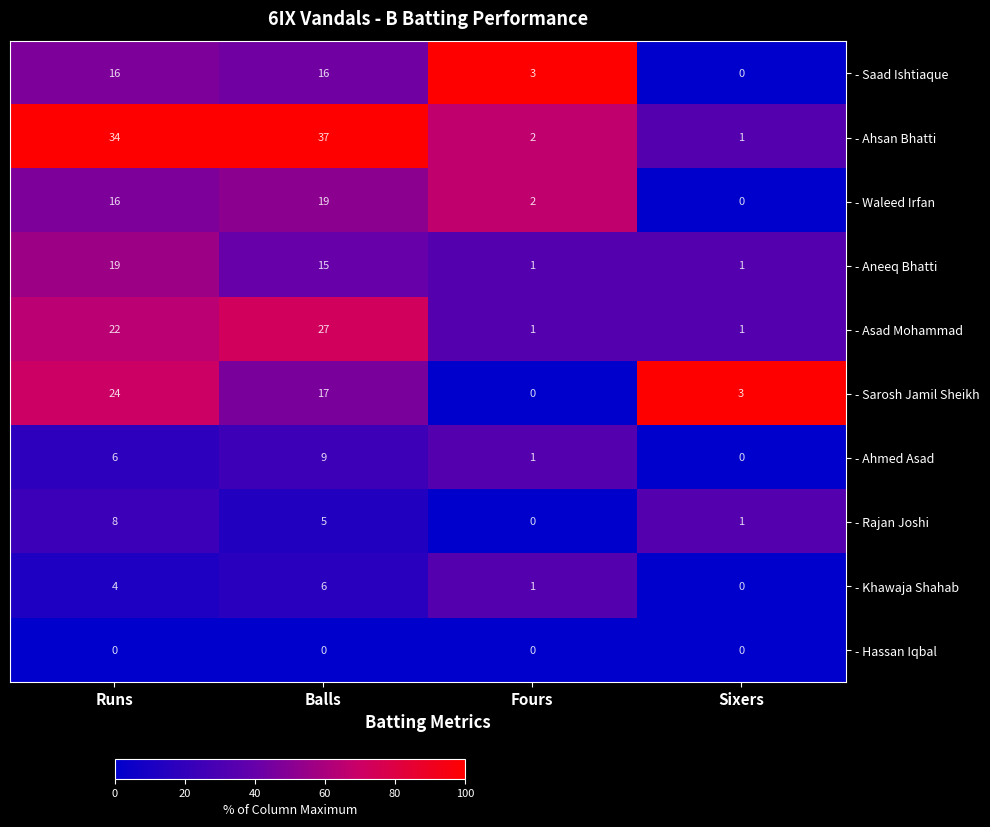

Which series has the widest spread of values?

- Ahsan Bhatti